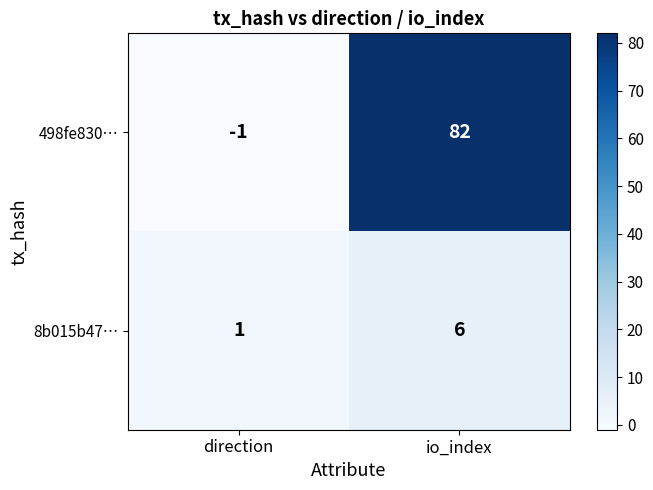

What is the maximum value shown in the chart?

82